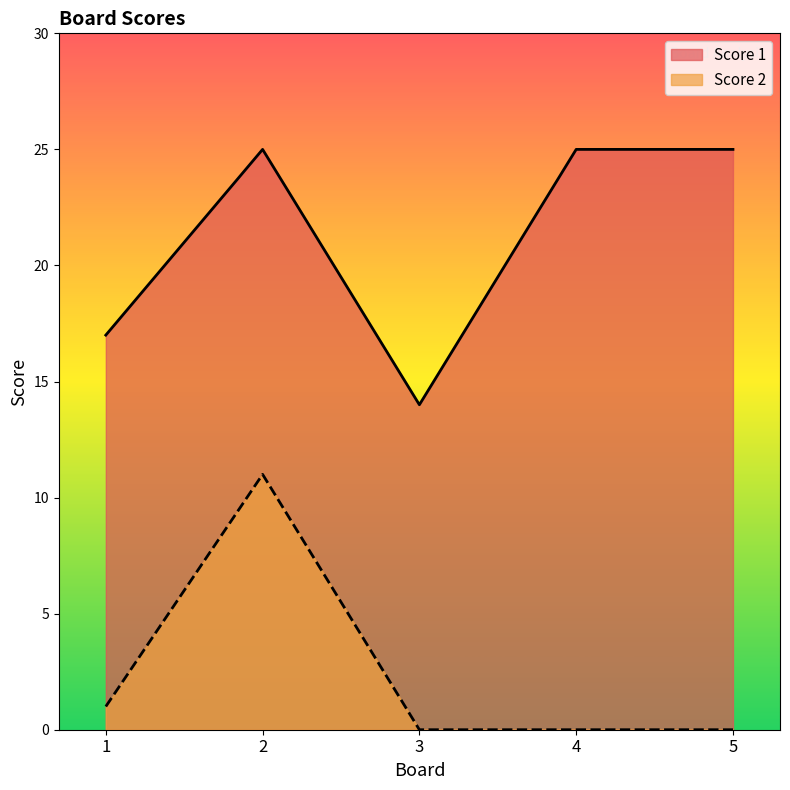

How many lines are shown in the chart?

2